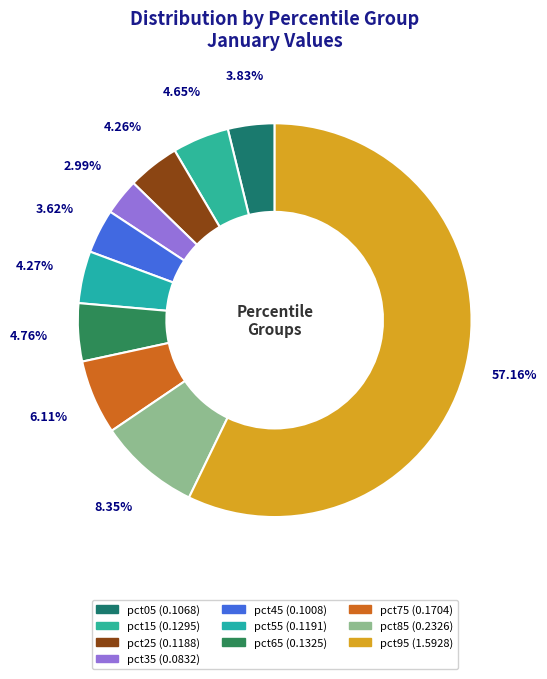

To the nearest percent, what is the difference between the pct45 and pct15 slice percentages?

1%